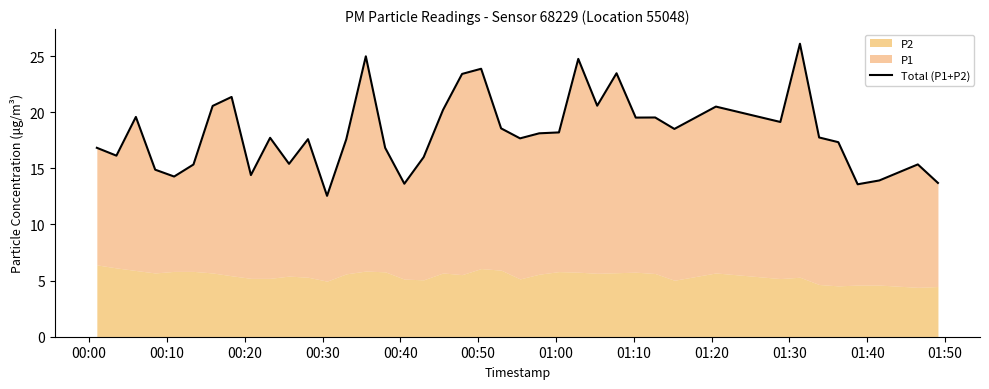

What is the greatest value displayed?

26.1